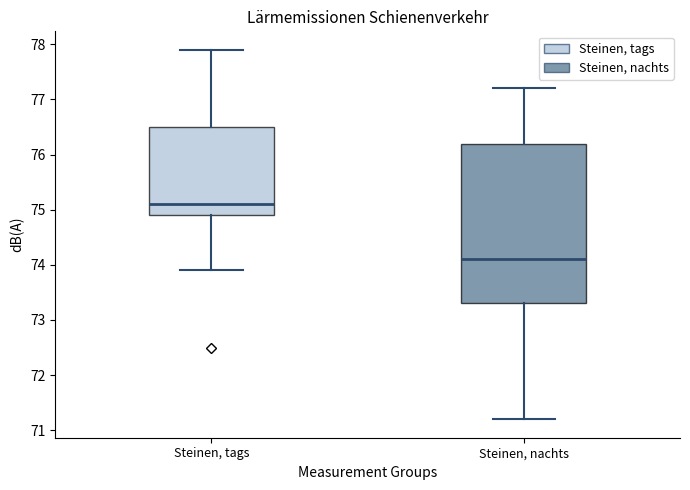

Which box's median line is the highest?

Steinen, tags